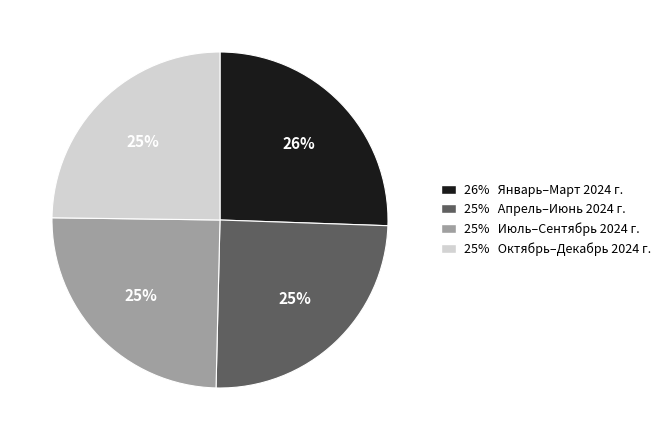

Is there a majority slice in this chart?

No